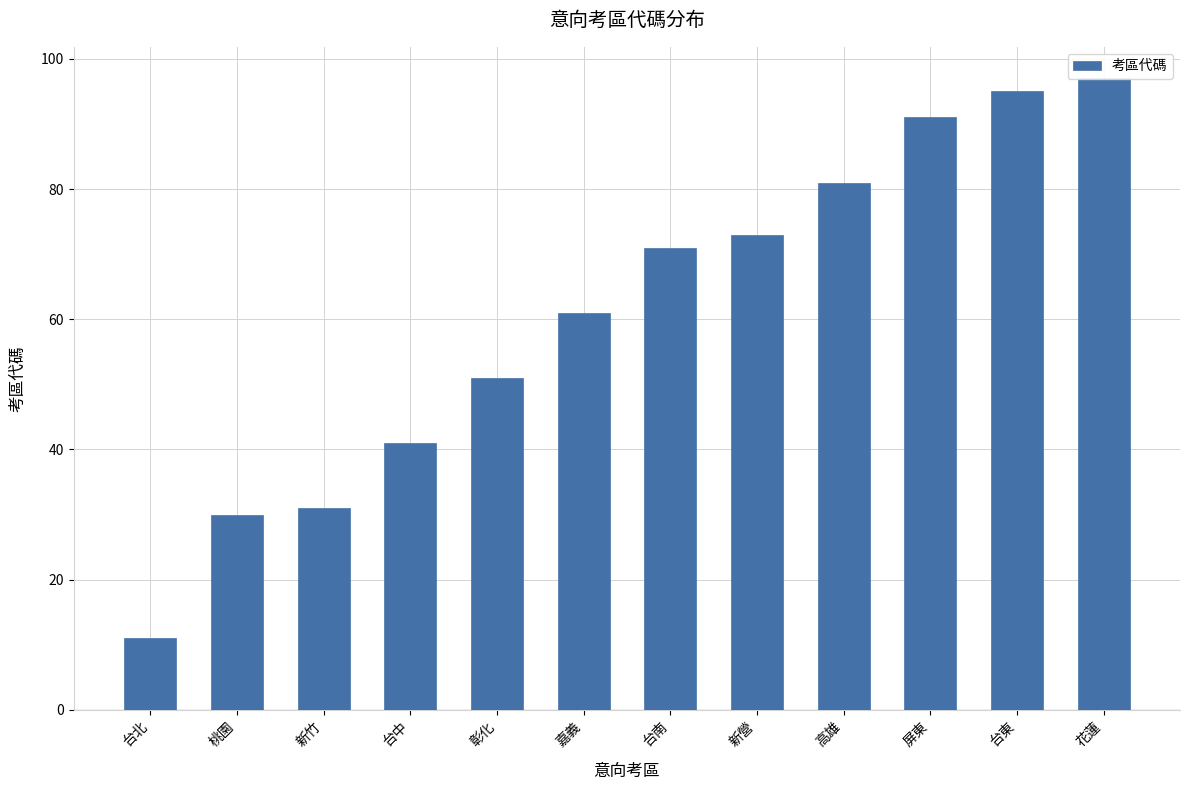

Does the chart contain stacked bars?

No